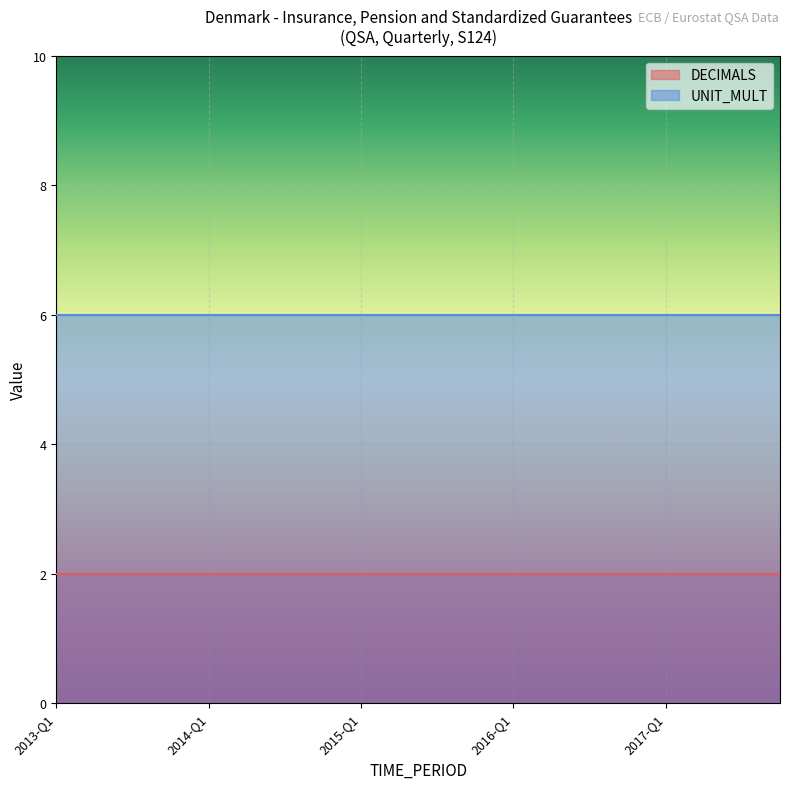

At 2015-Q3, list the series in order from smallest to largest.

DECIMALS, UNIT_MULT